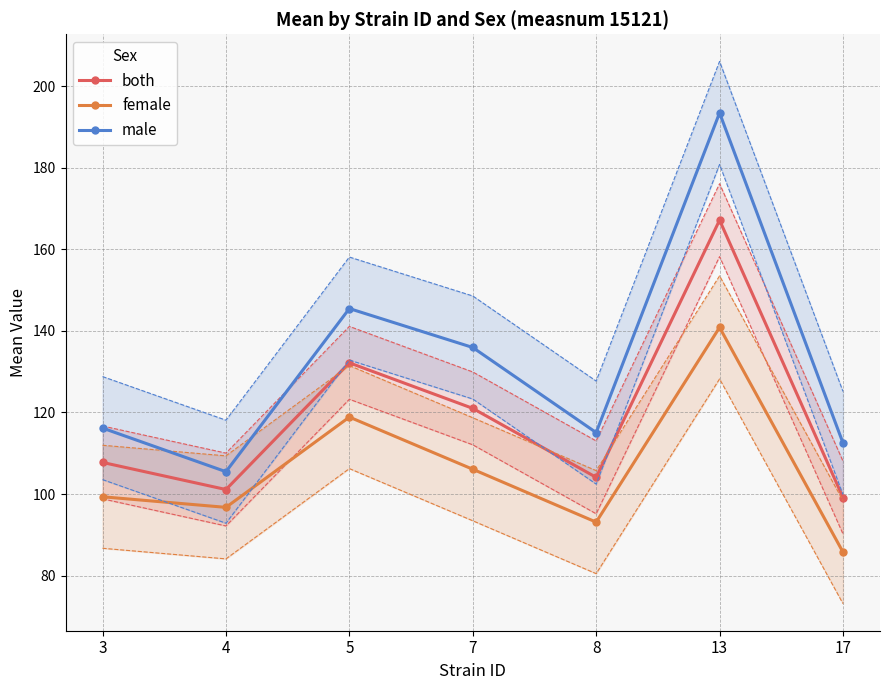

What is the average value of the male series?

132.0